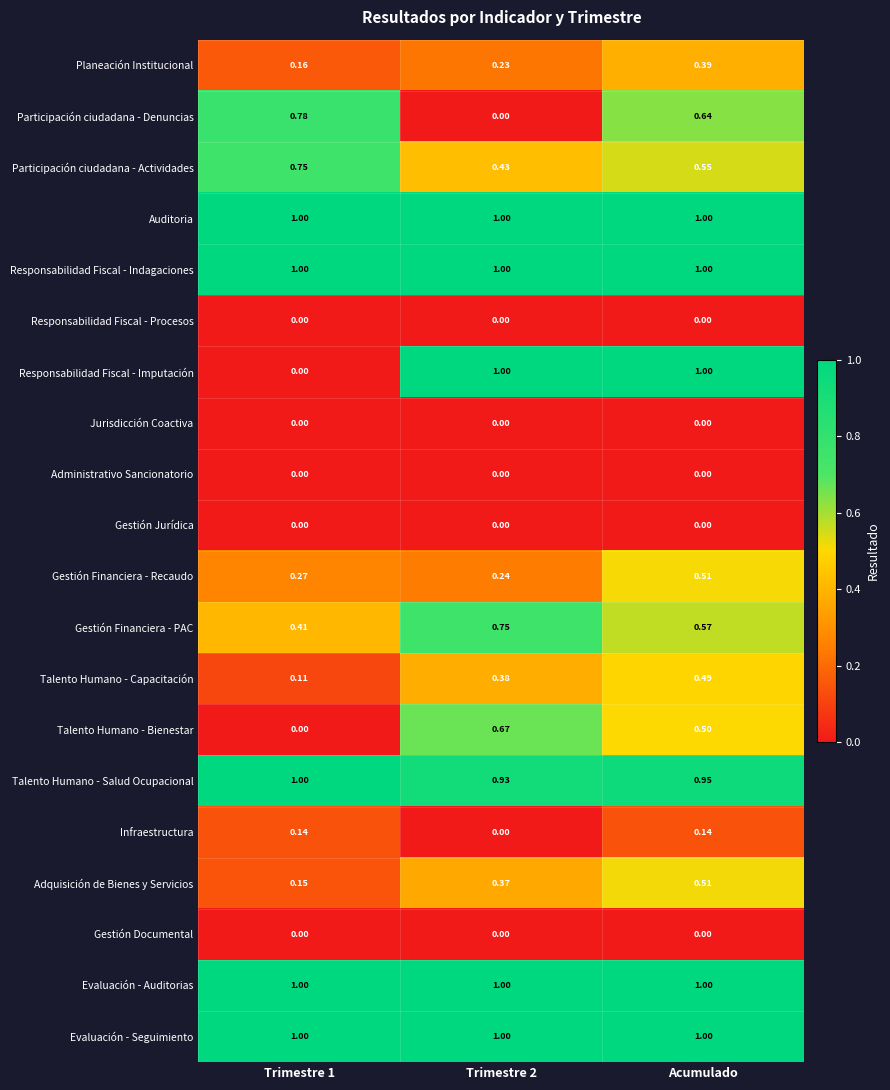

What is the total value across all series at Trimestre 1?

7.8